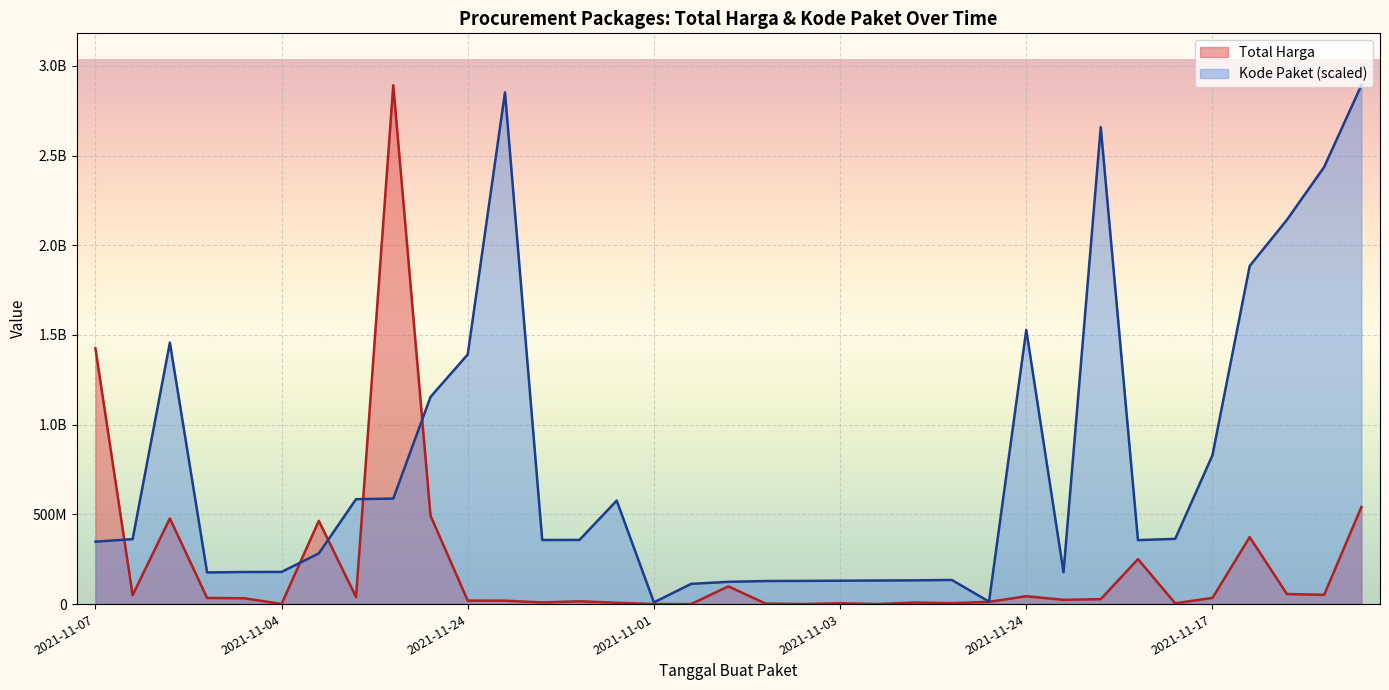

In Total Harga, how many points are higher than both neighbors (excluding endpoints)?

10